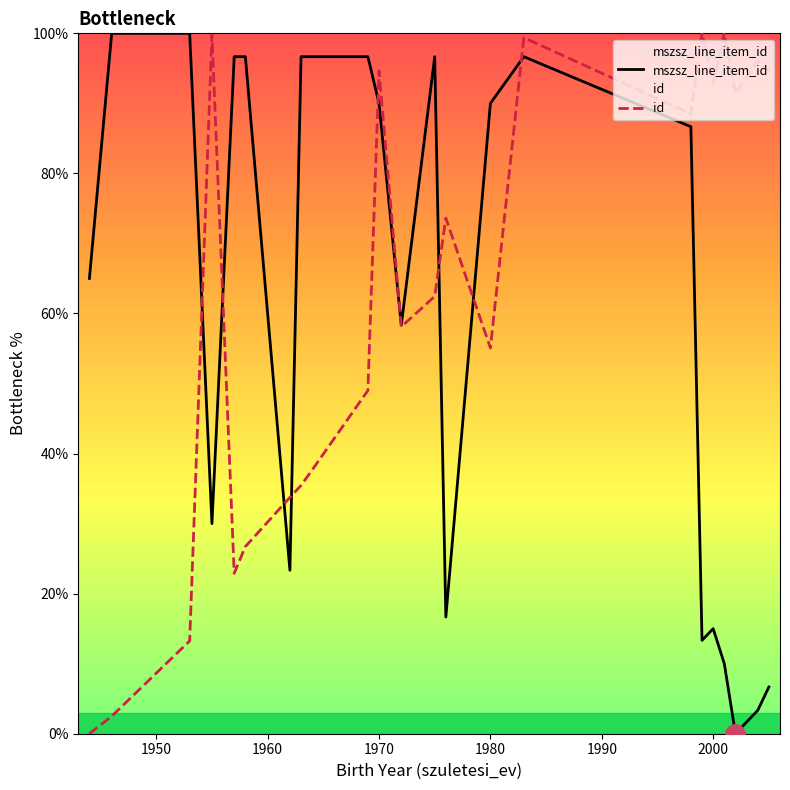

What is the maximum value shown in the chart?

100.0